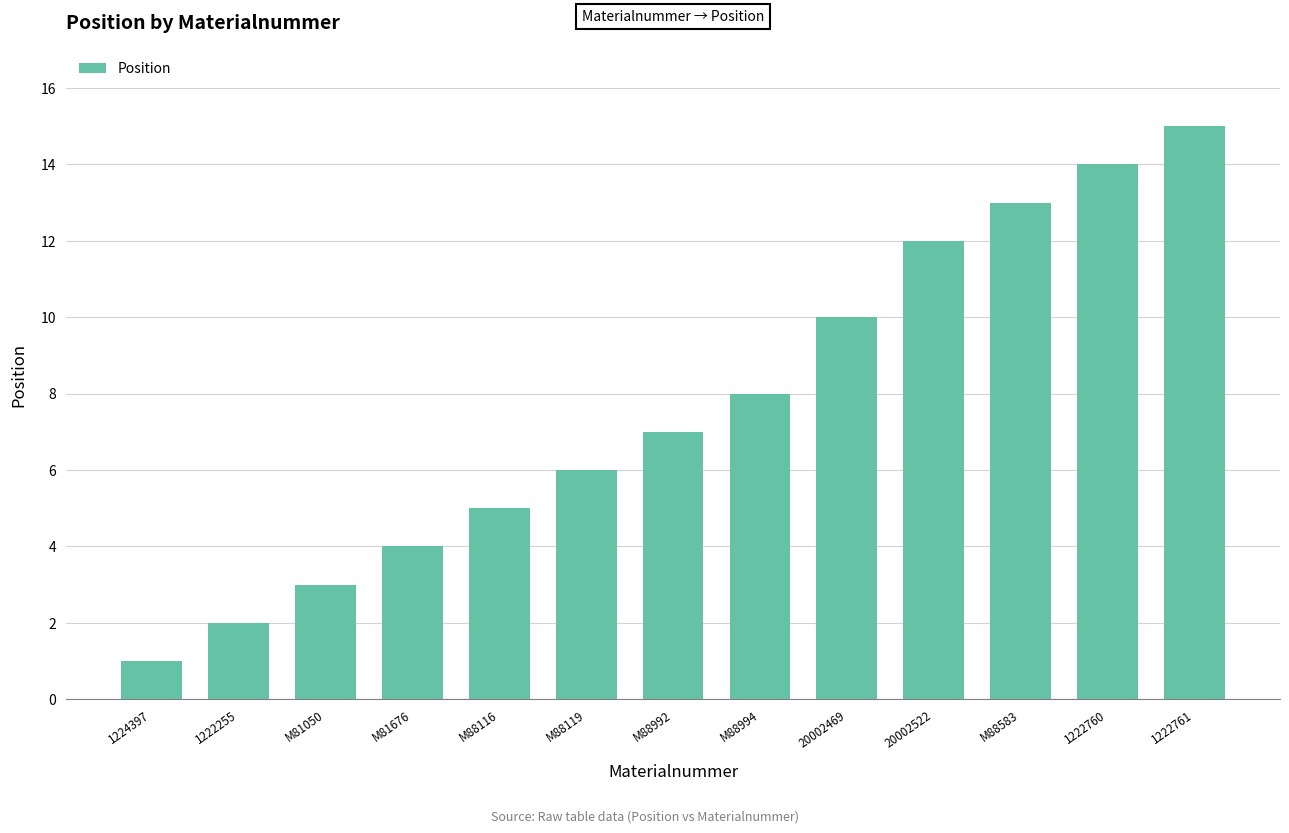

What is the average value?

8